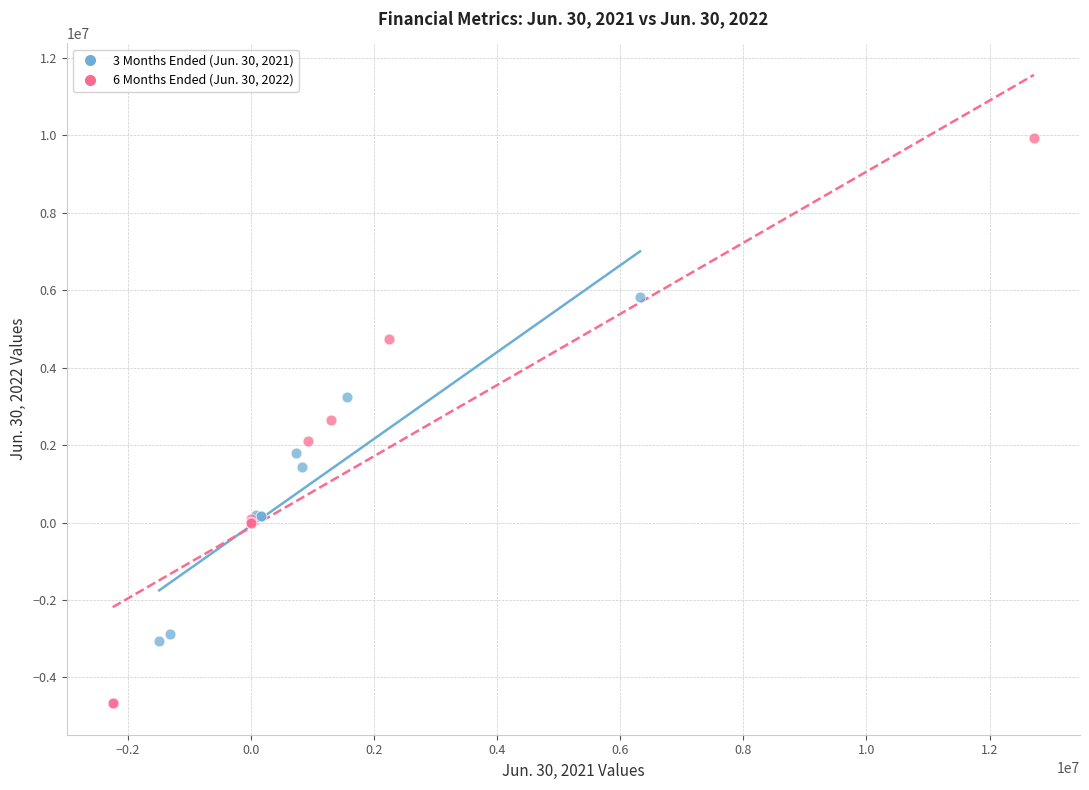

What are all the series names shown in the legend?

3 Months Ended (Jun. 30, 2021), 6 Months Ended (Jun. 30, 2022)